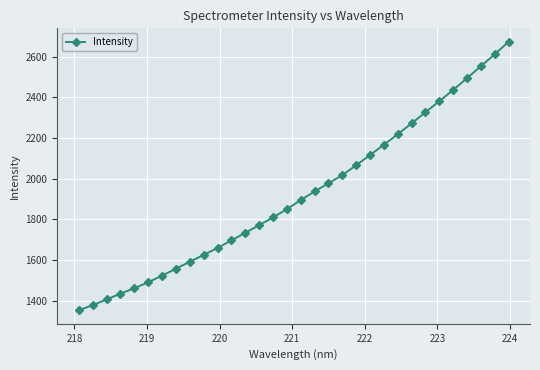

What is the value of the 17th point from the left?

1894.7